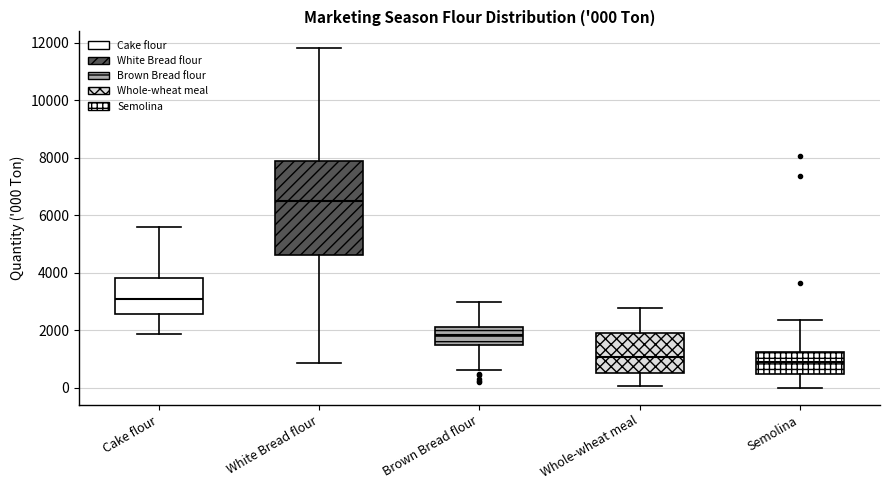

Comparing the boxes themselves (not the whiskers), which one is the tallest?

White Bread flour